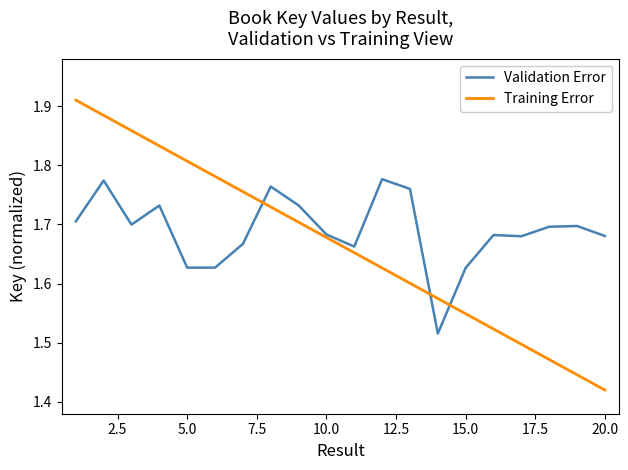

List the series in order of their peak value, highest first.

Training Error, Validation Error